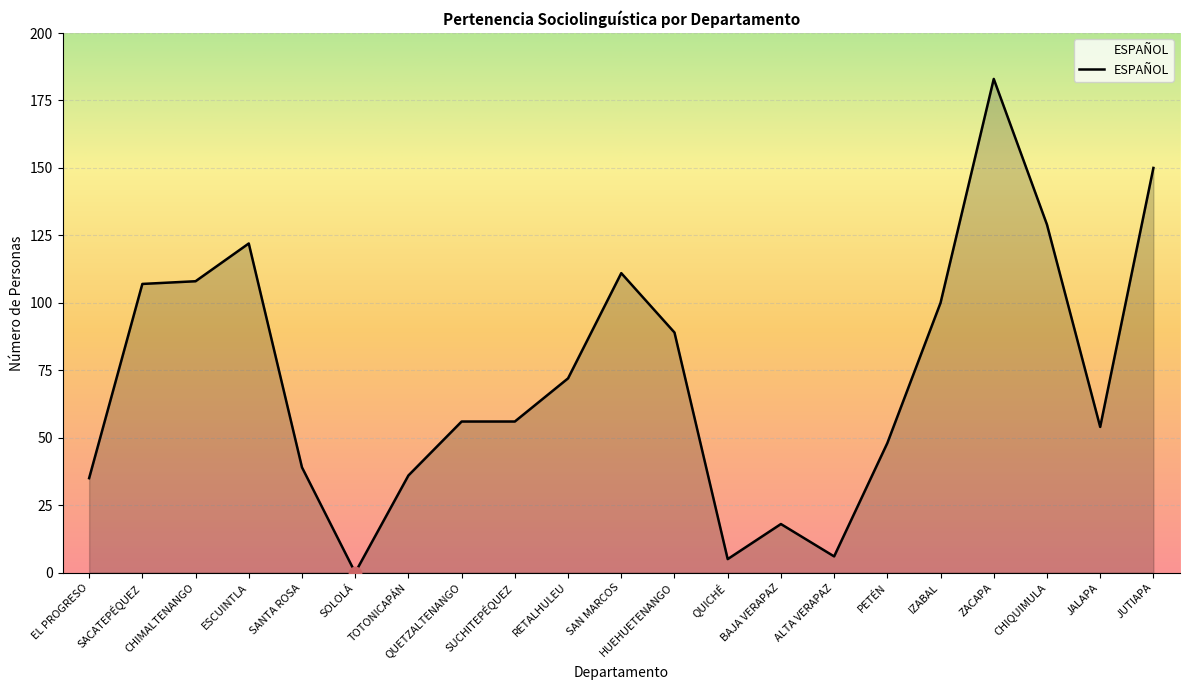

What is the change in value from CHIMALTENANGO to ZACAPA?

+75